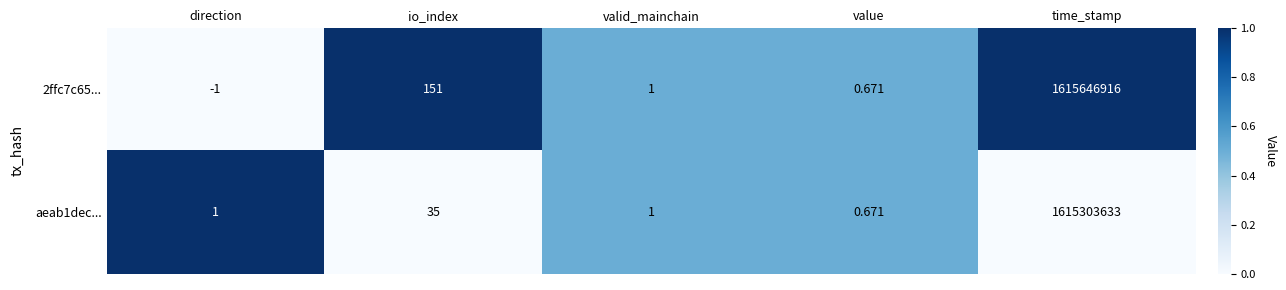

List the series in order of their peak value, highest first.

2ffc7c65..., aeab1dec...